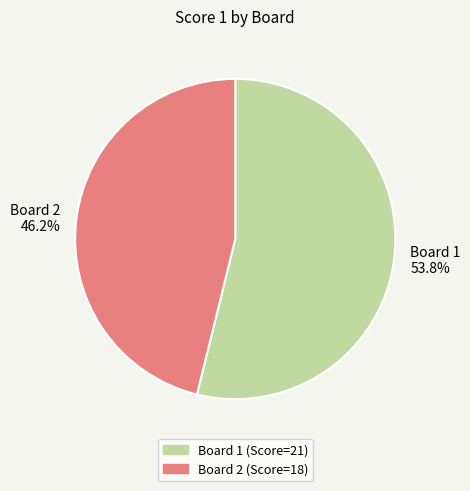

Between Board 2 and Board 1, which is larger?

Board 1